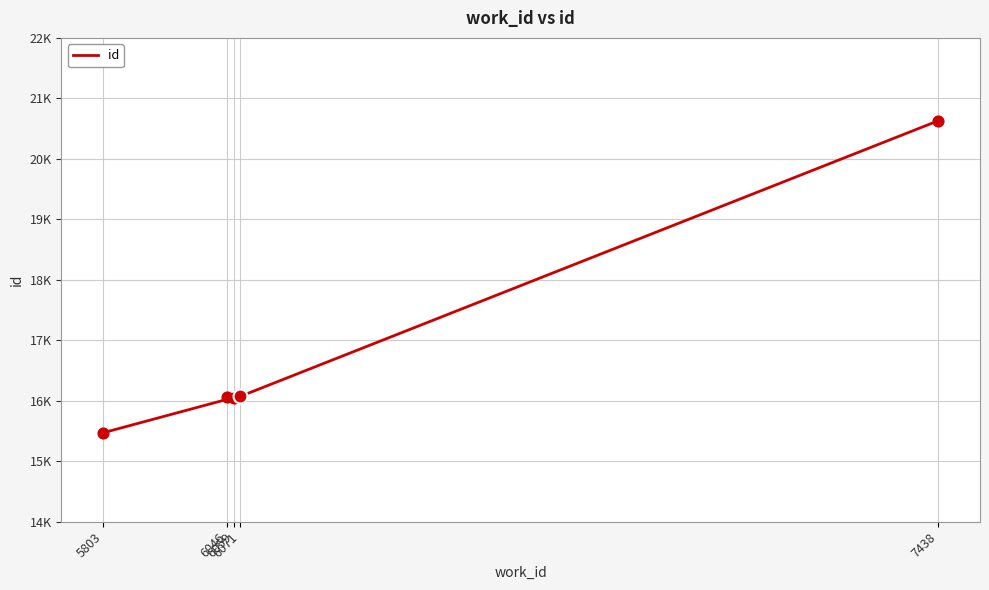

What is the ratio of the value at 6071 to the value at 6059?

1.0